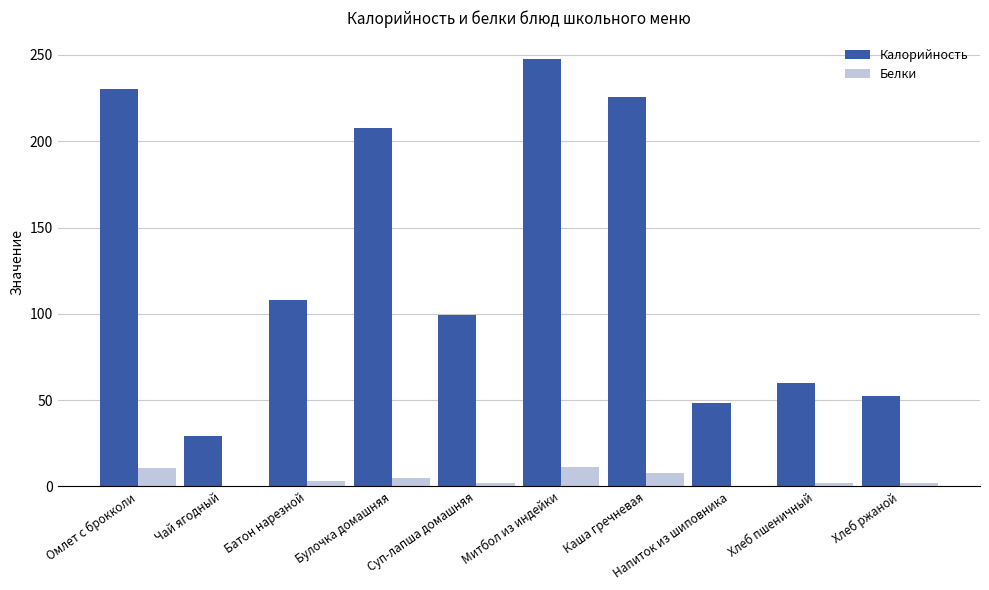

At which category is the sum across all series the highest?

Митбол из индейки